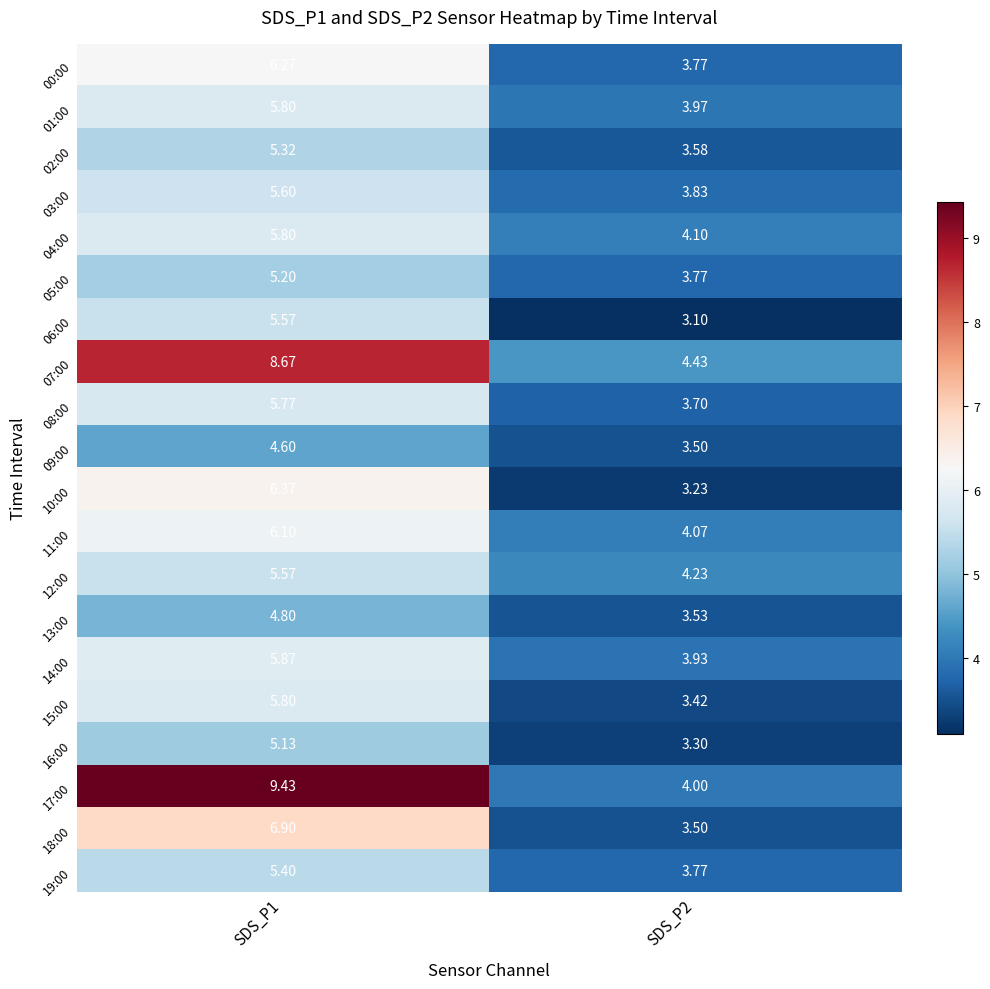

Which series has the widest spread of values?

17:00